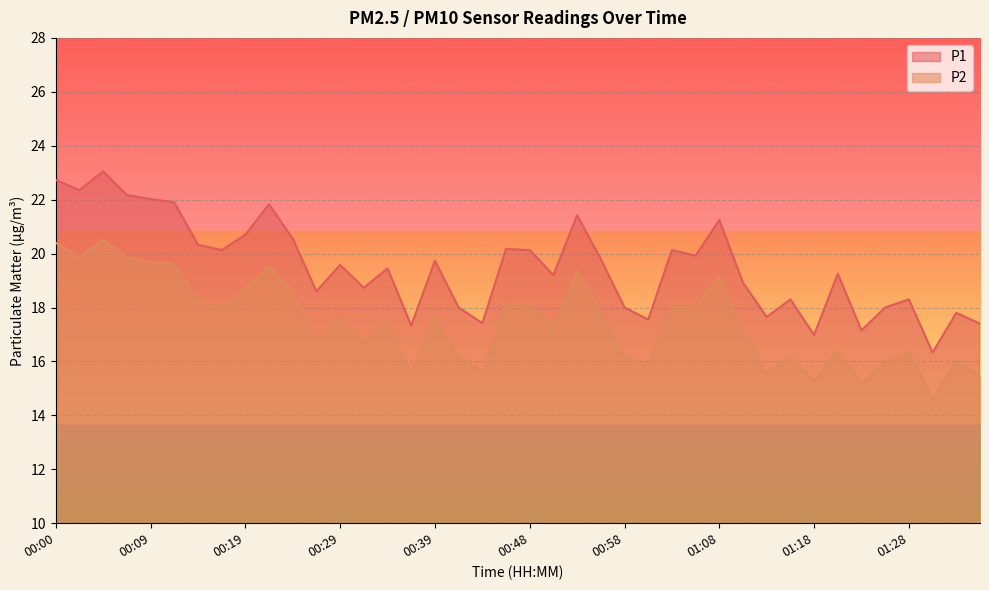

True or false: P2 has a value of 30.0 at 00:48.

False